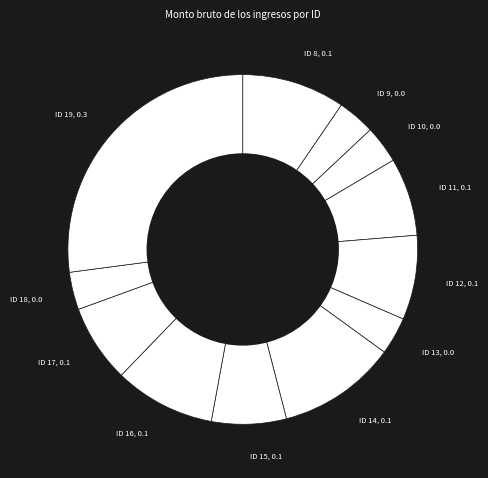

Which category has the biggest portion of the pie?

ID 19